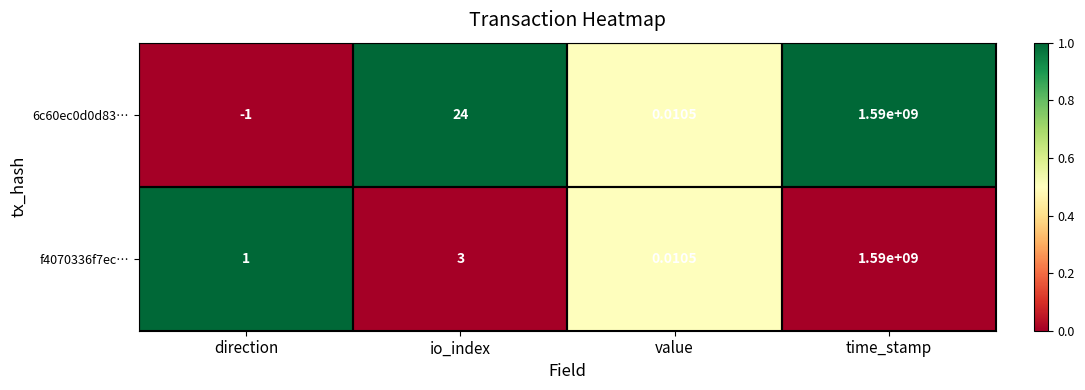

At which label is f4070336f7ec… closest to 795000000?

io_index